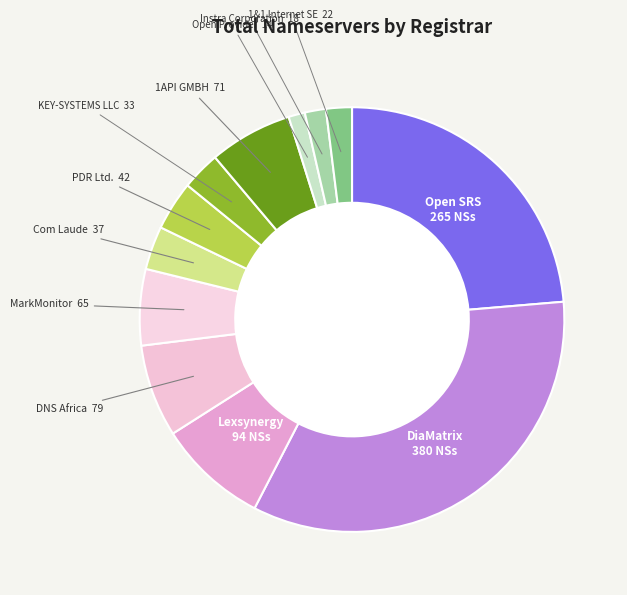

Which has a higher value, Instra Corporation or Lexsynergy?

Lexsynergy